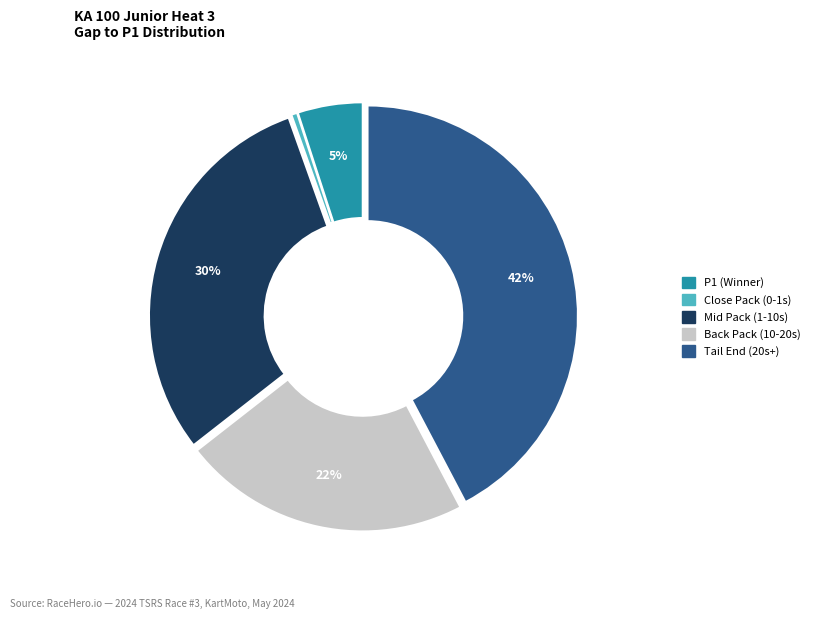

Does any single category account for the majority?

No